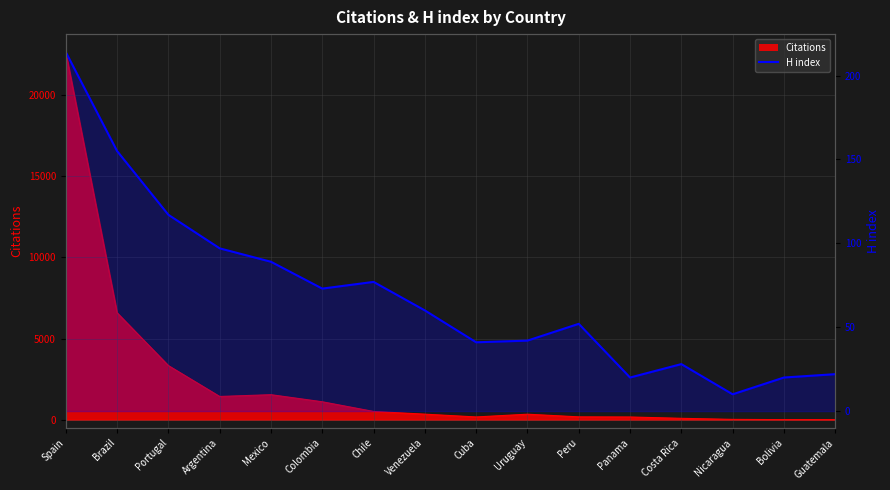

What is the difference between the maximum and minimum values?

204